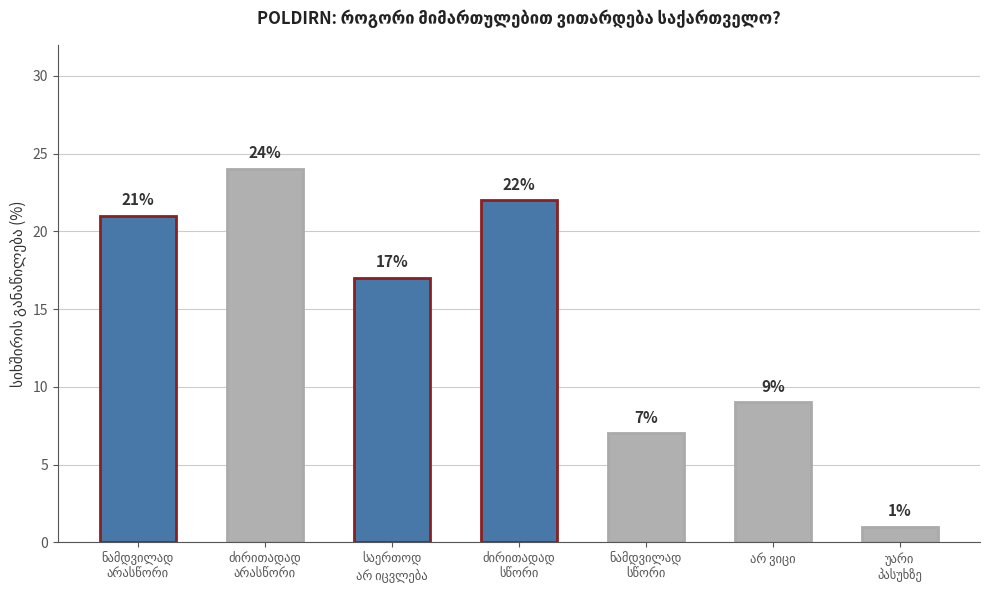

What is the greatest value displayed?

24